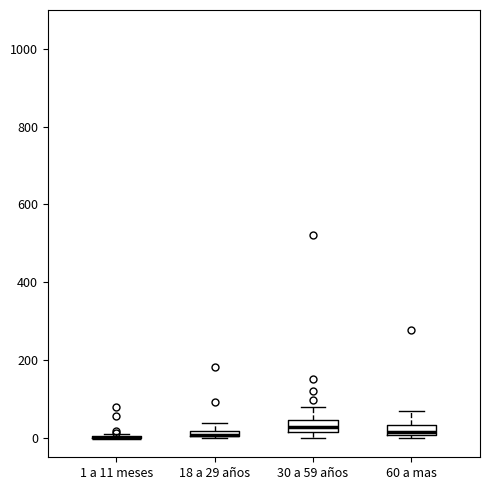

Where is the lower edge of the box for 30 a 59 años on the y-axis? The values are not printed on the chart, so give them approximately, as read against the axis.

20